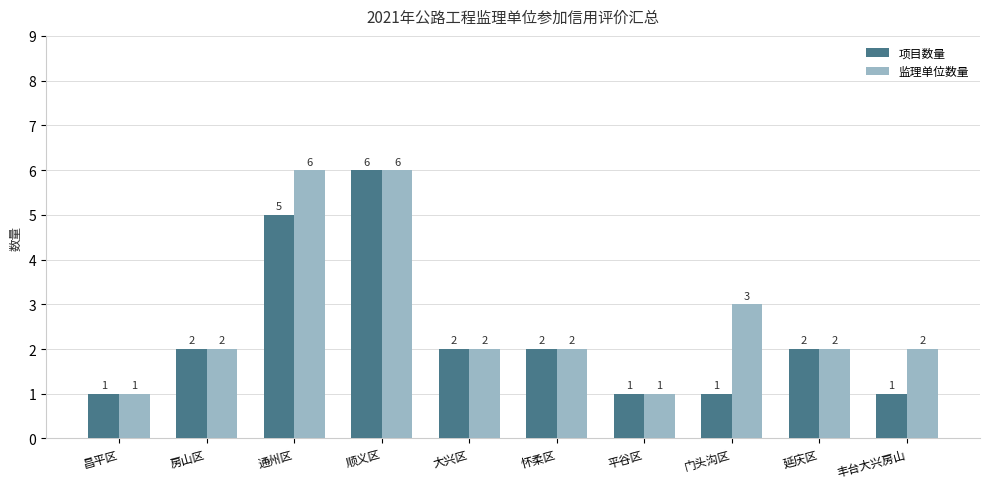

Reading left to right, extract all data points from this chart.

项目数量: 1	2	5	6	2	2	1	1	2	1
监理单位数量: 1	2	6	6	2	2	1	3	2	2